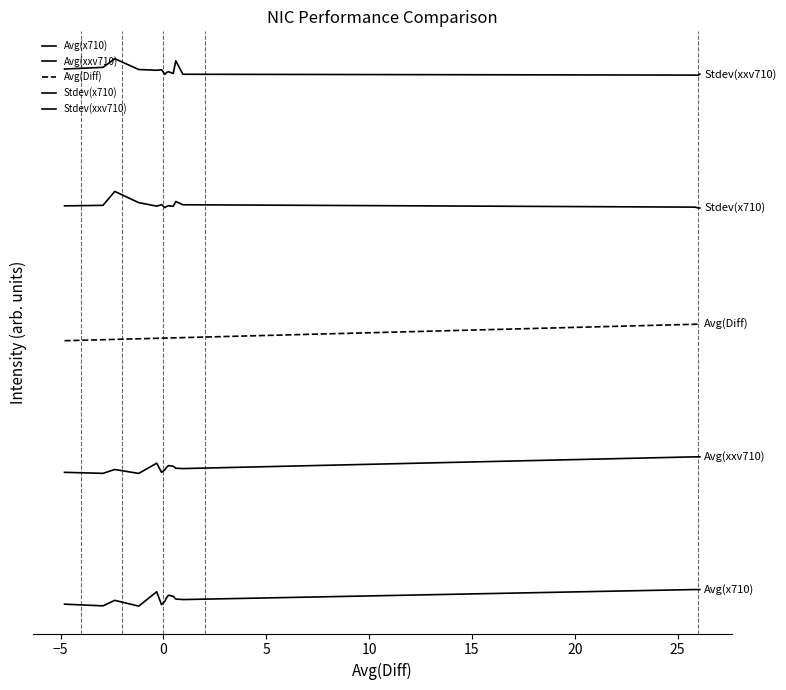

Is this an area chart (filled region under the line)?

No